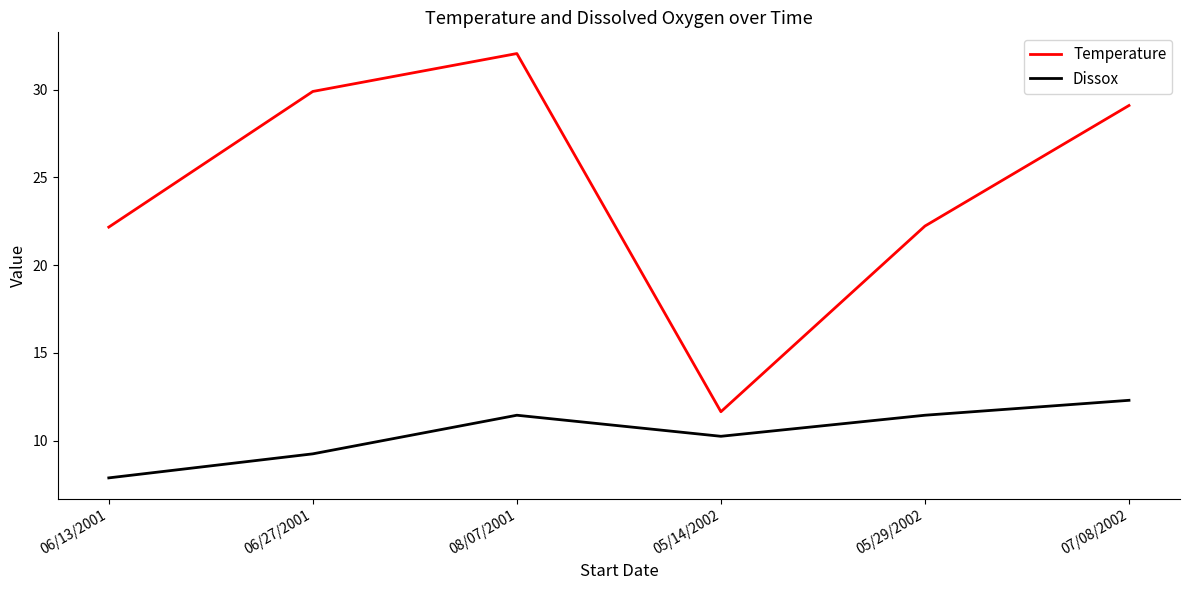

Rank the series by their average value, from highest to lowest.

Temperature, Dissox